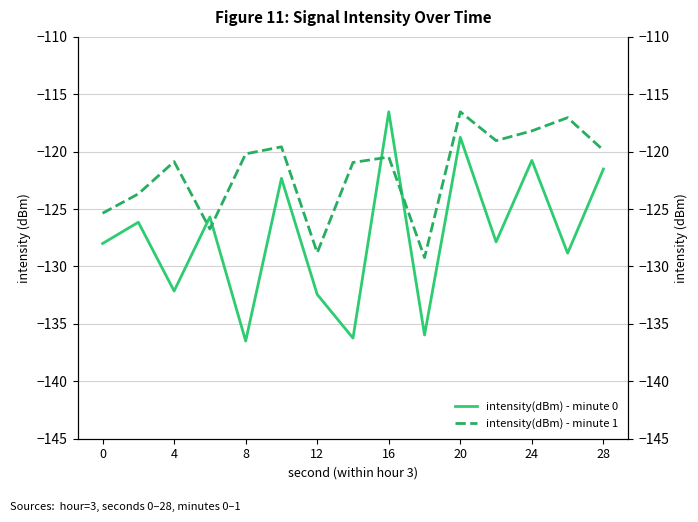

What are all the series names shown in the legend?

intensity(dBm) - minute 0, intensity(dBm) - minute 1